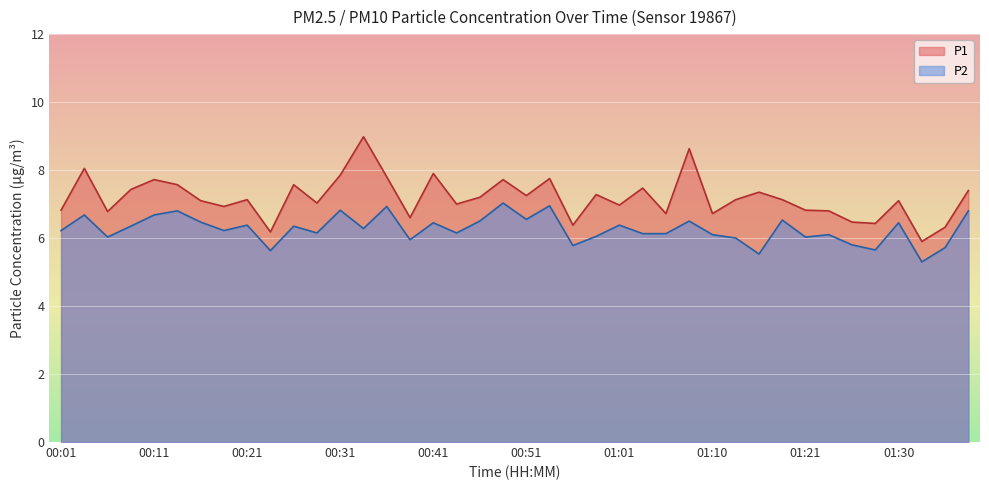

List the series in order of their peak value, lowest first.

P2, P1